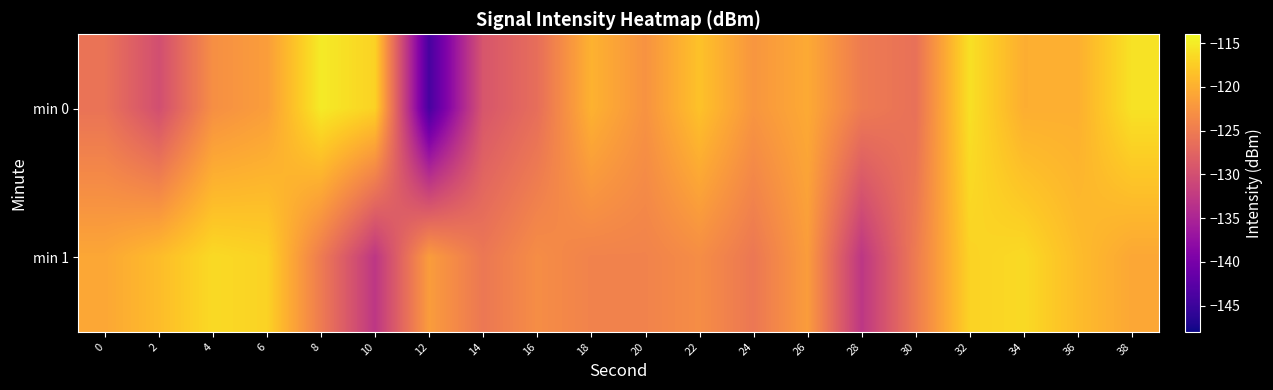

What is the spread (max minus min) of values at 38?

5.0